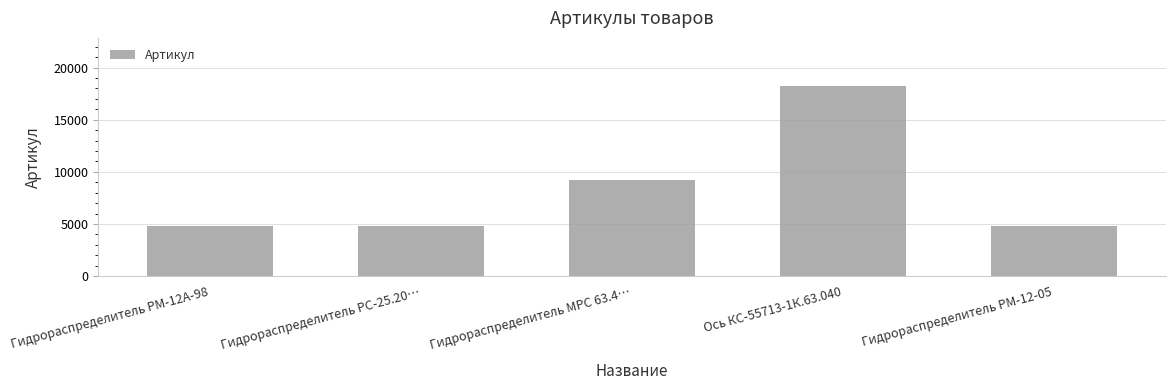

Does the chart contain stacked bars?

No